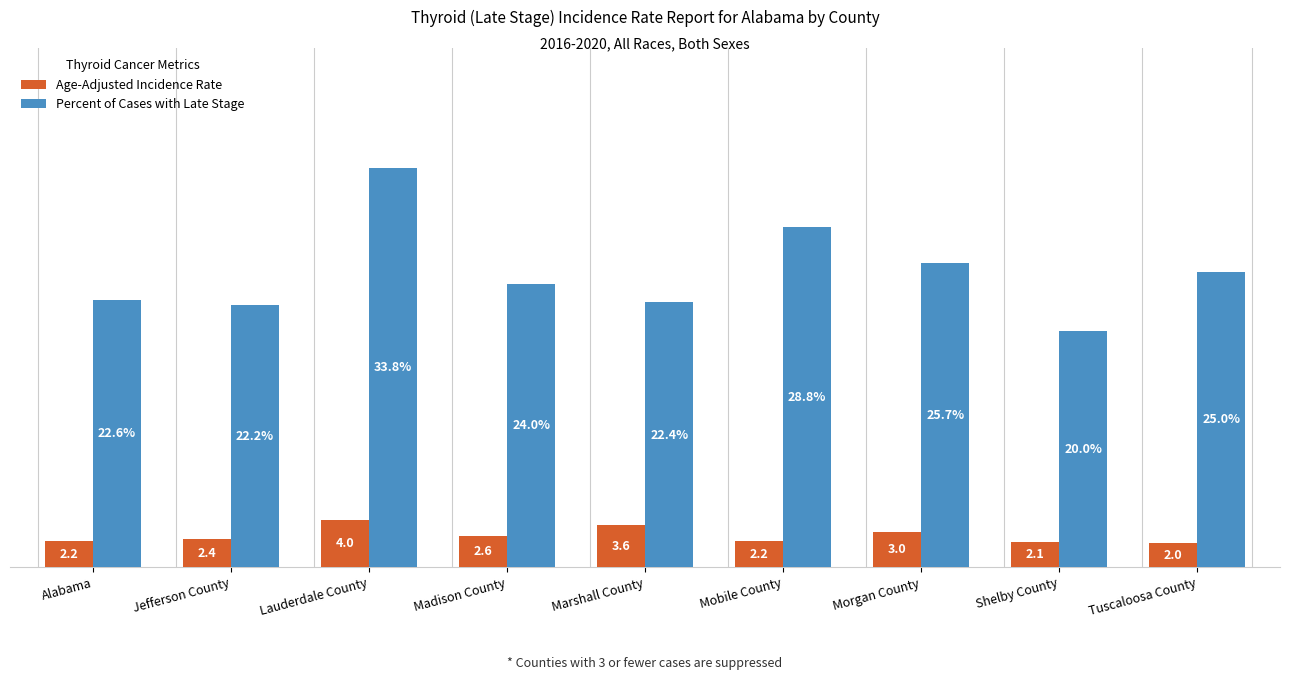

Rank the series by their average value, from lowest to highest.

Age-Adjusted Incidence Rate, Percent of Cases with Late Stage